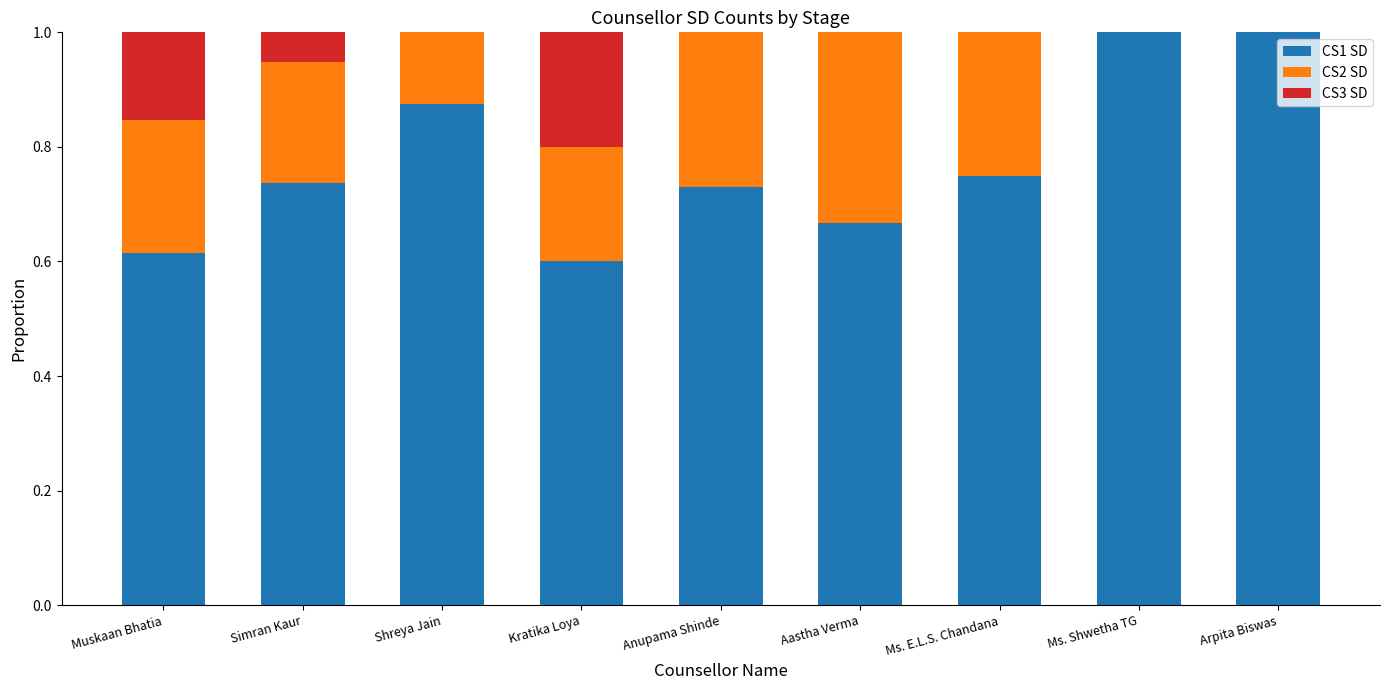

What is the sum of all CS1 SD values?

7.0